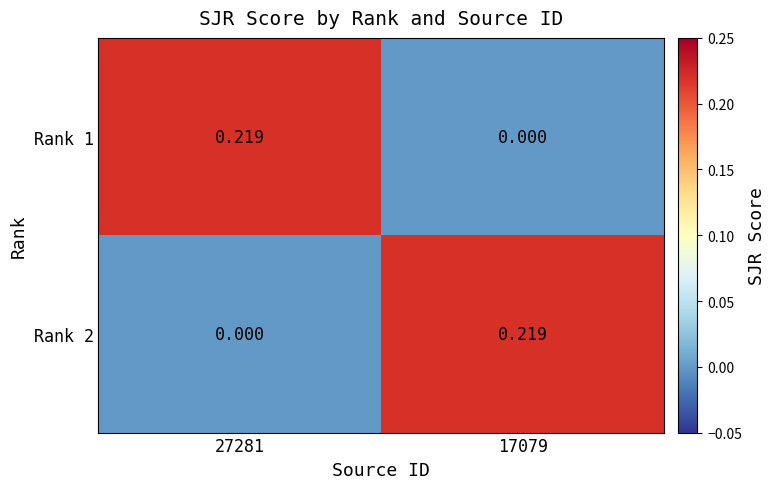

Is the value of Rank 2 at 27281 greater than the value of Rank 1 at 27281?

No